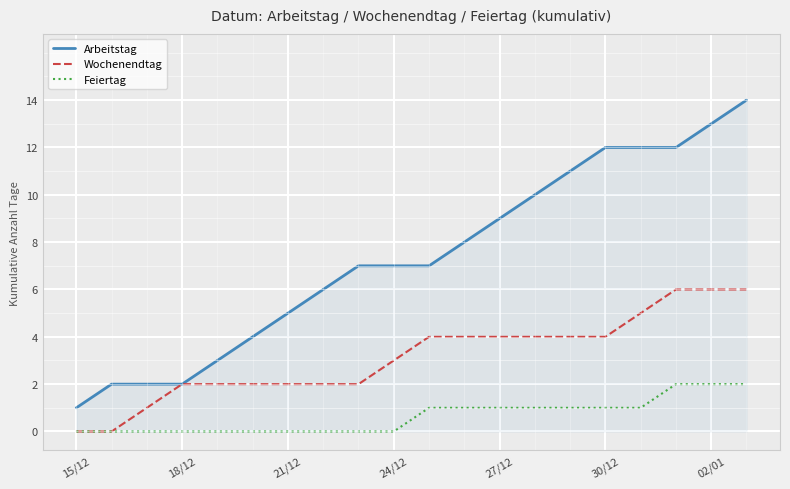

What is the highest value of the Arbeitstag series?

14